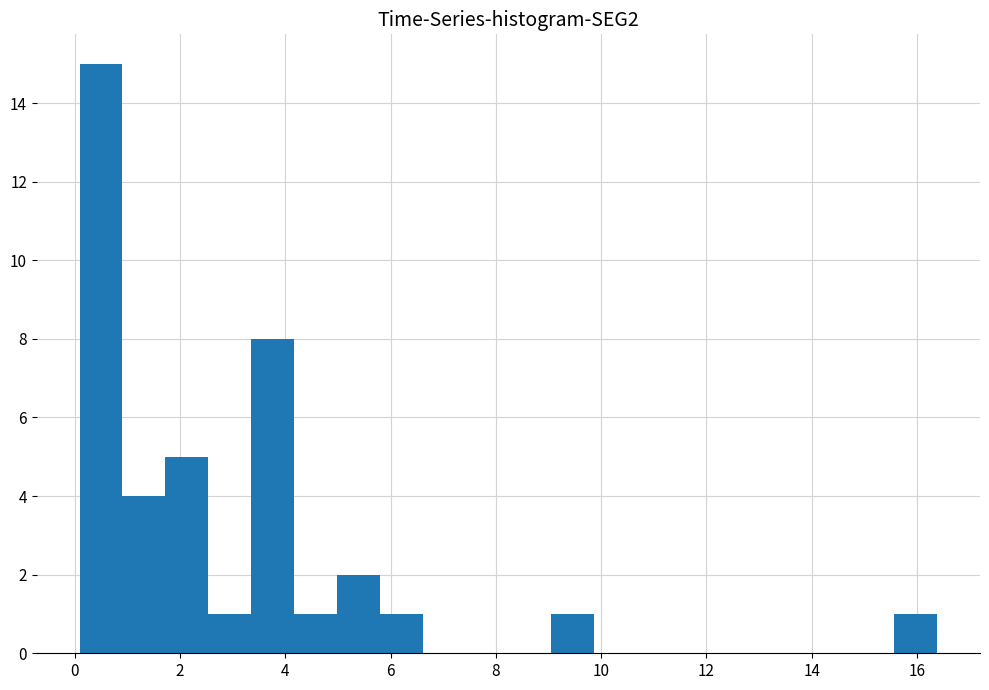

Which range on the x-axis has the tallest bar?

0.0 to 1.0